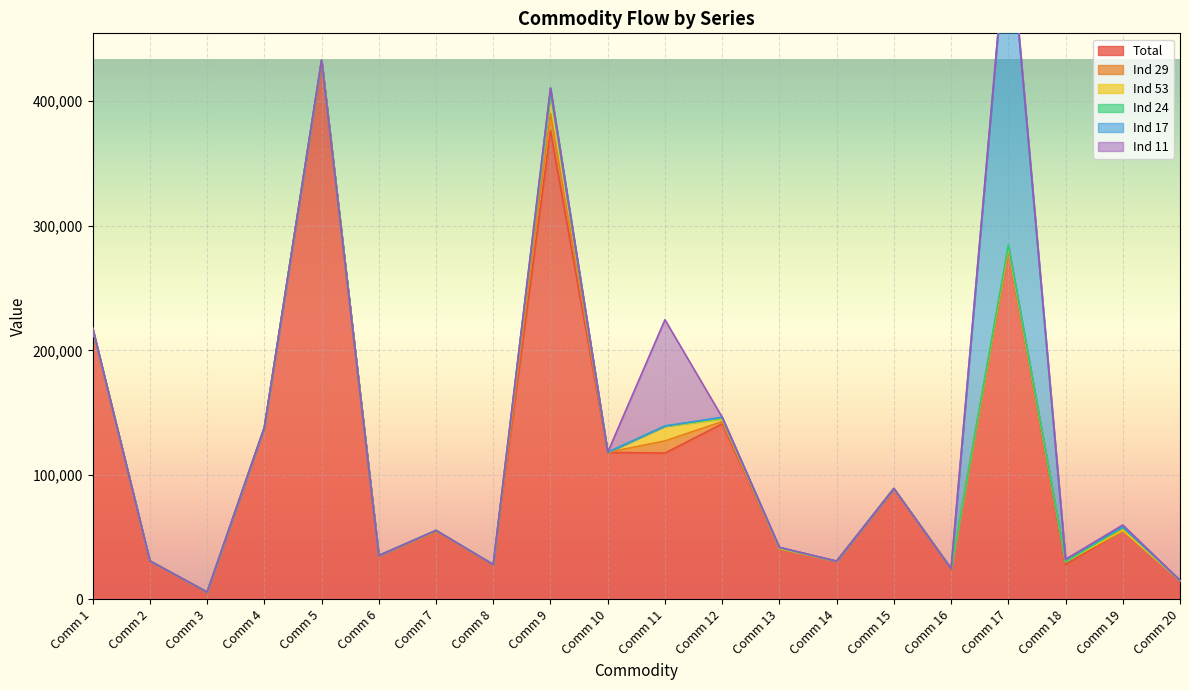

What are all the series names shown in the legend?

Total, Ind 29, Ind 53, Ind 24, Ind 17, Ind 11